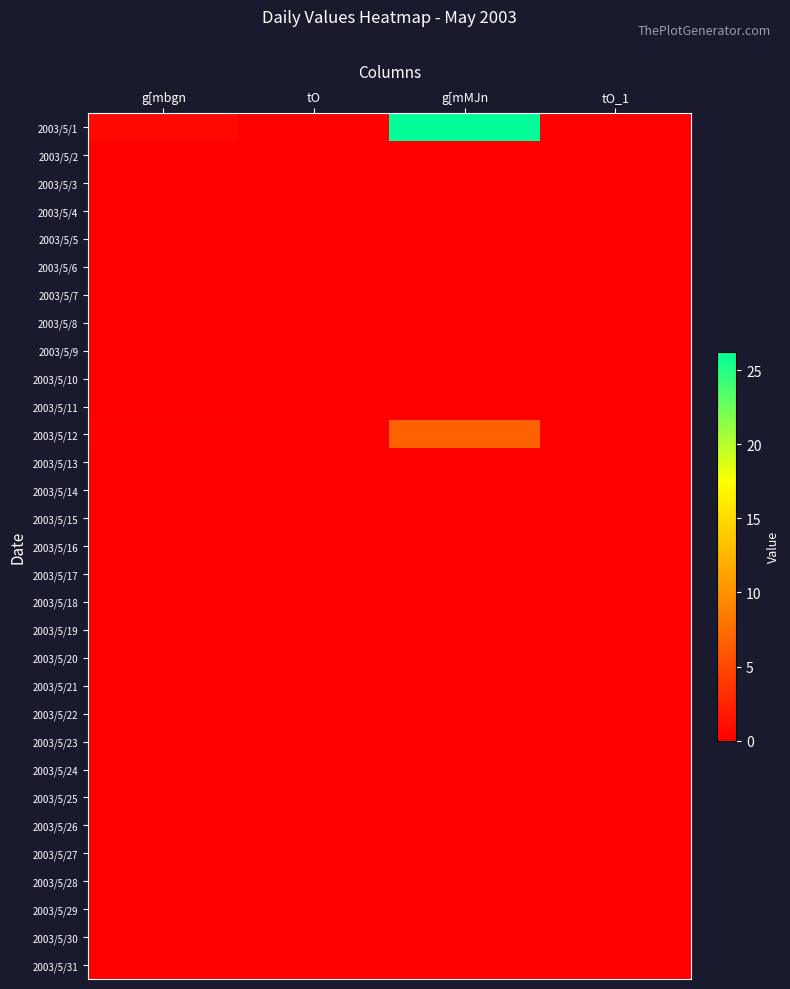

Reading right to left, what are all the values shown in this chart?

2003/5/1: tO_1=0.0	g[mMJn=26.3	tO=0.0	g[mbgn=0.7
2003/5/2: tO_1=0.0	g[mMJn=0.0	tO=0.0	g[mbgn=0.0
2003/5/3: tO_1=0.0	g[mMJn=0.0	tO=0.0	g[mbgn=0.0
2003/5/4: tO_1=0.0	g[mMJn=0.0	tO=0.0	g[mbgn=0.0
2003/5/5: tO_1=0.0	g[mMJn=0.0	tO=0.0	g[mbgn=0.0
2003/5/6: tO_1=0.0	g[mMJn=0.0	tO=0.0	g[mbgn=0.0
2003/5/7: tO_1=0.0	g[mMJn=0.0	tO=0.0	g[mbgn=0.0
2003/5/8: tO_1=0.0	g[mMJn=0.1	tO=0.0	g[mbgn=0.0
2003/5/9: tO_1=0.0	g[mMJn=0.0	tO=0.0	g[mbgn=0.0
2003/5/10: tO_1=0.0	g[mMJn=0.0	tO=0.0	g[mbgn=0.0
2003/5/11: tO_1=0.0	g[mMJn=0.0	tO=0.0	g[mbgn=0.0
2003/5/12: tO_1=0.0	g[mMJn=6.9	tO=0.0	g[mbgn=0.2
2003/5/13: tO_1=0.0	g[mMJn=0.0	tO=0.0	g[mbgn=0.0
2003/5/14: tO_1=0.0	g[mMJn=0.0	tO=0.0	g[mbgn=0.0
2003/5/15: tO_1=0.0	g[mMJn=0.0	tO=0.0	g[mbgn=0.0
2003/5/16: tO_1=0.0	g[mMJn=0.0	tO=0.0	g[mbgn=0.0
2003/5/17: tO_1=0.0	g[mMJn=0.0	tO=0.0	g[mbgn=0.0
2003/5/18: tO_1=0.0	g[mMJn=0.0	tO=0.0	g[mbgn=0.0
2003/5/19: tO_1=0.0	g[mMJn=0.0	tO=0.0	g[mbgn=0.0
2003/5/20: tO_1=0.0	g[mMJn=0.0	tO=0.0	g[mbgn=0.0
2003/5/21: tO_1=0.0	g[mMJn=0.0	tO=0.0	g[mbgn=0.0
2003/5/22: tO_1=0.0	g[mMJn=0.0	tO=0.0	g[mbgn=0.0
2003/5/23: tO_1=0.0	g[mMJn=0.0	tO=0.0	g[mbgn=0.0
2003/5/24: tO_1=0.0	g[mMJn=0.0	tO=0.0	g[mbgn=0.0
2003/5/25: tO_1=0.0	g[mMJn=0.0	tO=0.0	g[mbgn=0.0
2003/5/26: tO_1=0.0	g[mMJn=0.0	tO=0.0	g[mbgn=0.0
2003/5/27: tO_1=0.0	g[mMJn=0.0	tO=0.0	g[mbgn=0.0
2003/5/28: tO_1=0.0	g[mMJn=0.0	tO=0.0	g[mbgn=0.0
2003/5/29: tO_1=0.0	g[mMJn=0.0	tO=0.0	g[mbgn=0.0
2003/5/30: tO_1=0.0	g[mMJn=0.0	tO=0.0	g[mbgn=0.0
2003/5/31: tO_1=0.0	g[mMJn=0.0	tO=0.0	g[mbgn=0.0